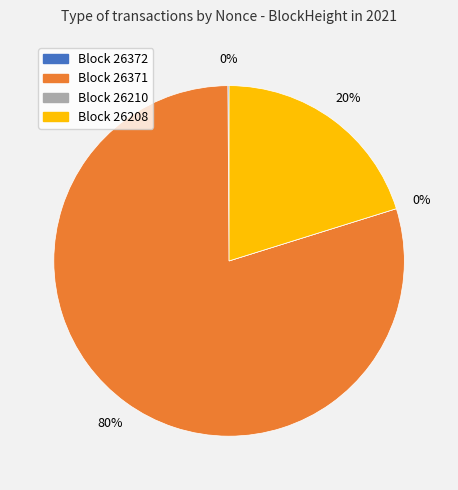

What is the total percentage of 26208 and 26210?

20.2%